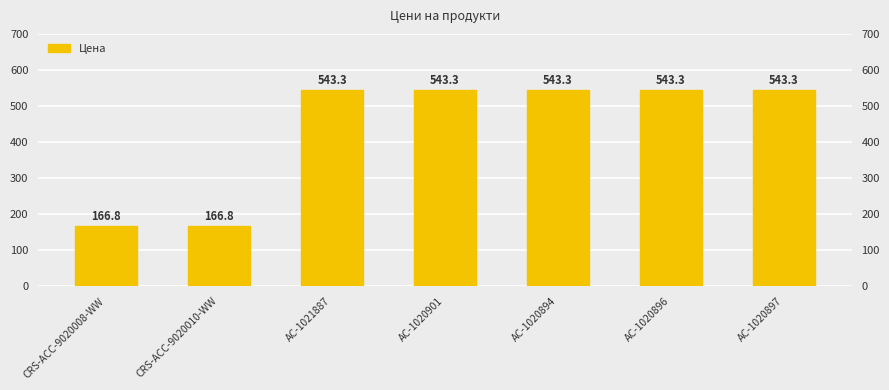

What is the change in value from CRS-ACC-9020008-WW to AC-1020894?

+376.5